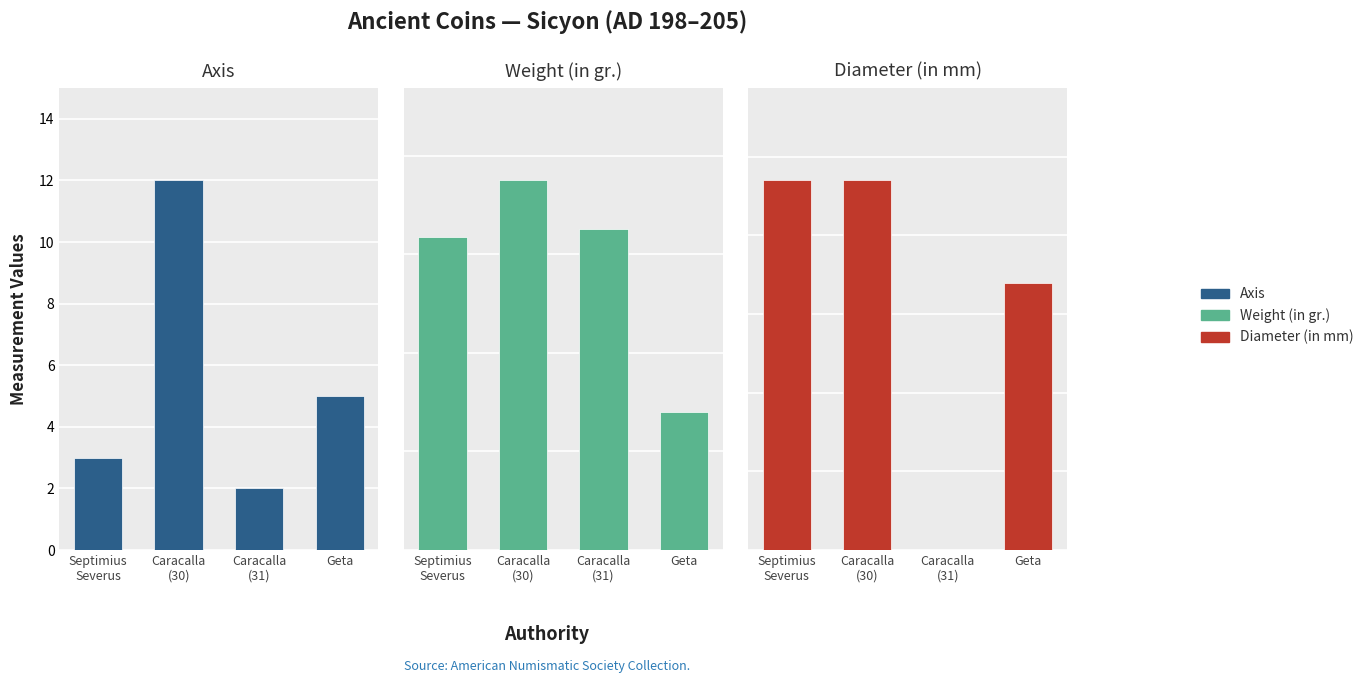

The value of Weight (in gr.) at Geta is 2.8. True or false?

True